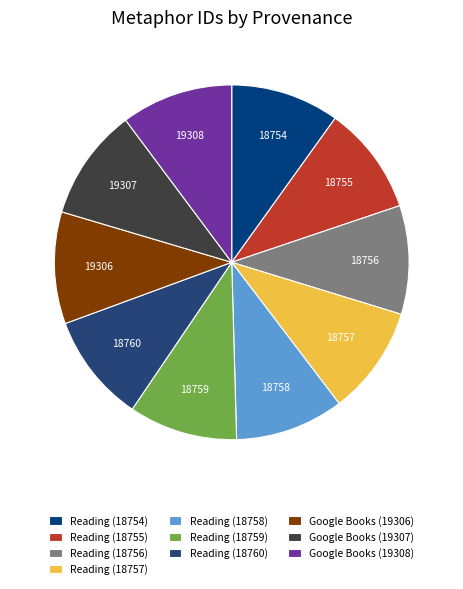

Do Reading (18759) and Reading (18760) together represent more than half of the pie?

No